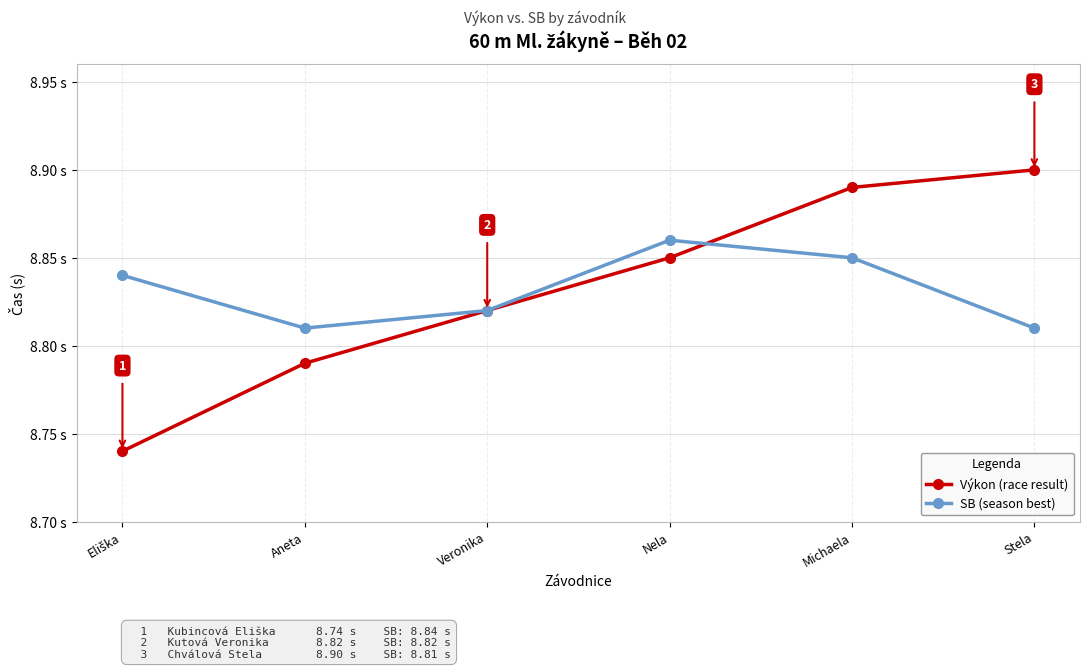

What is the spread (max minus min) of values at Stela?

0.1